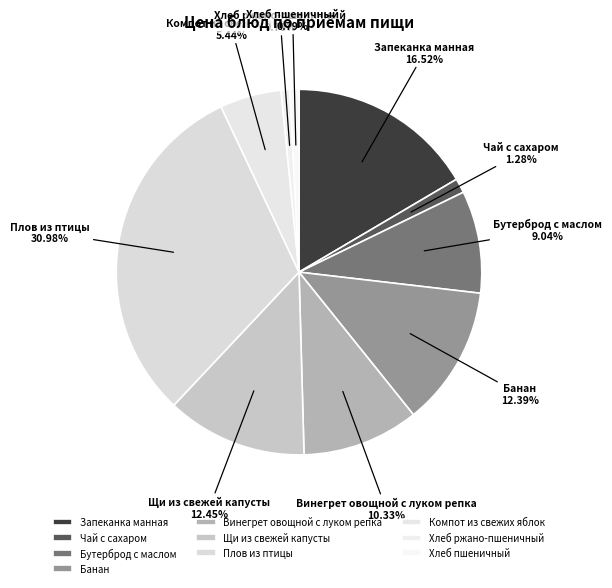

How many segments does this pie chart have?

10